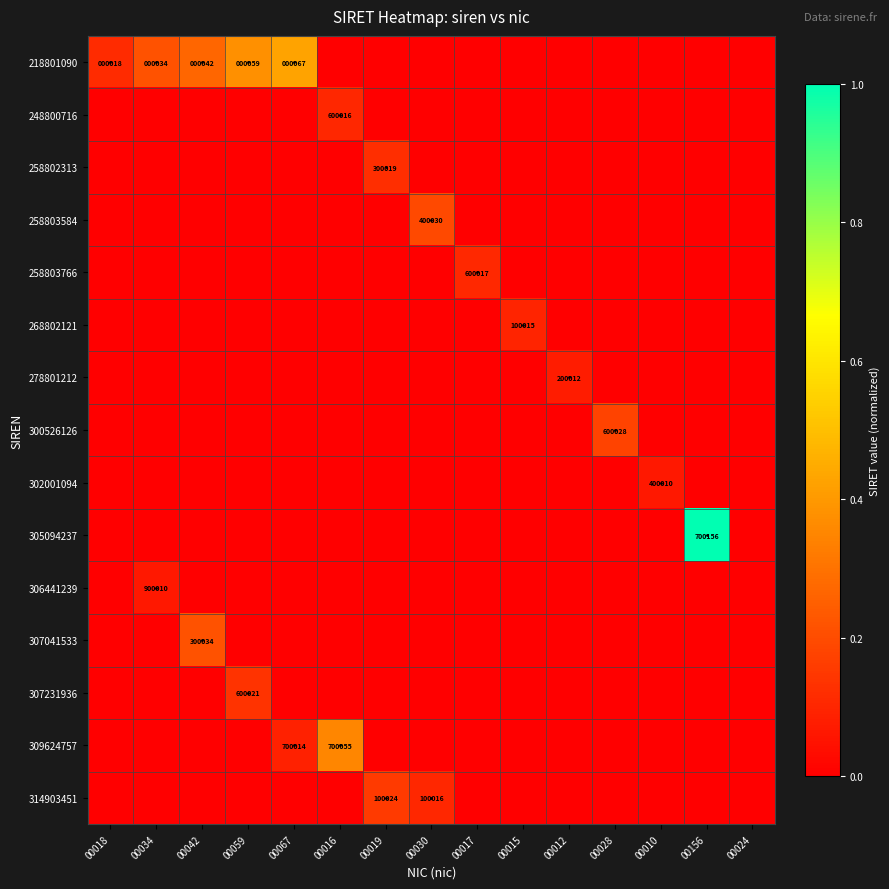

What is the total value across all series at 00156?

1.0